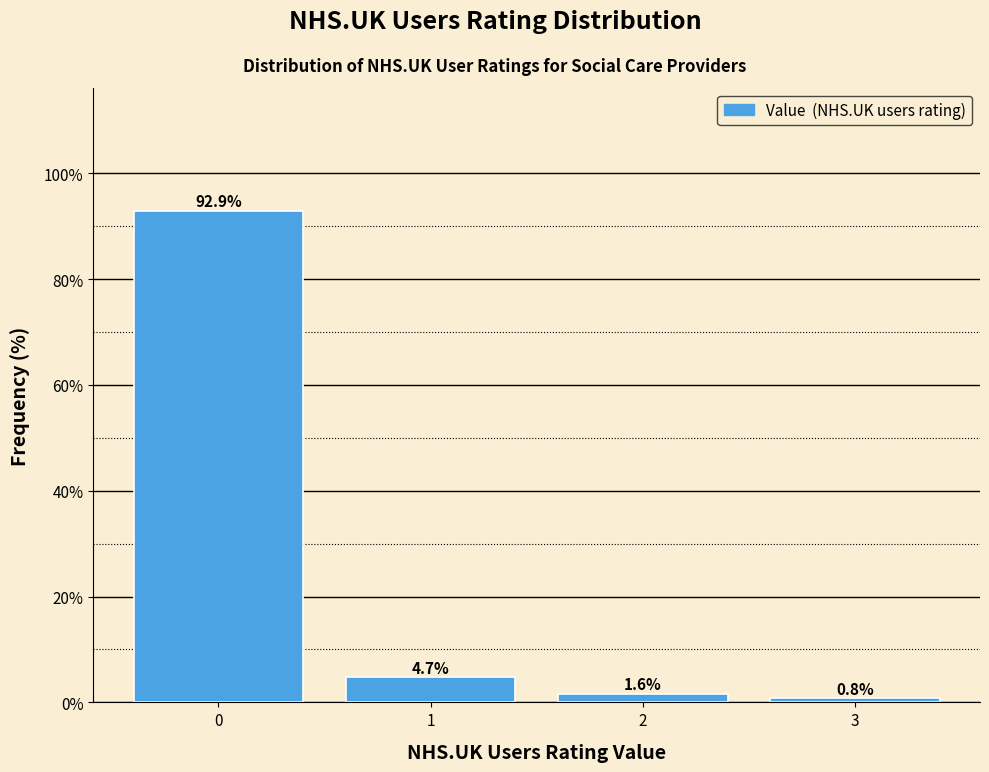

Reading left to right, list all the values displayed in this chart.

0=92.9	1=4.7	2=1.6	3=0.8